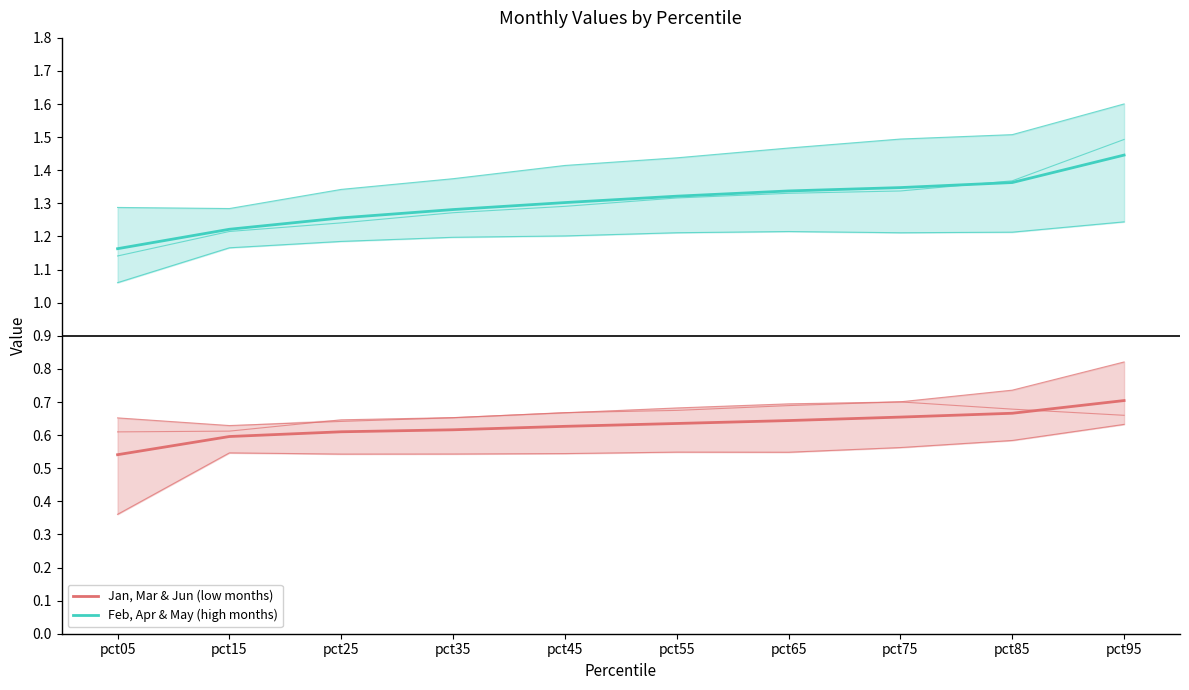

Reading left to right, transcribe all the data shown in this chart.

Jan, Mar & Jun (low months): 0.5	0.6	0.6	0.6	0.6	0.6	0.6	0.7	0.7	0.7
Feb, Apr & May (high months): 1.2	1.2	1.3	1.3	1.3	1.3	1.3	1.3	1.4	1.4